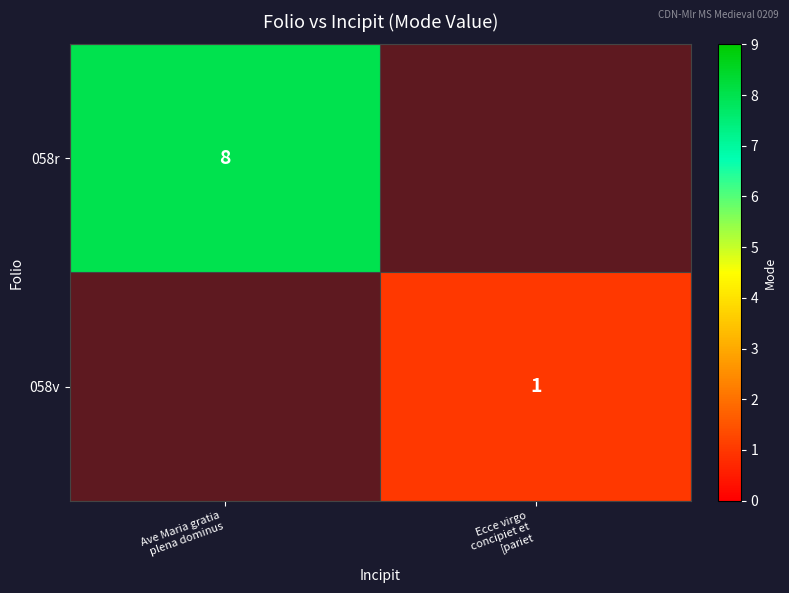

Which category has the lowest value in the 058r series?

Ave Maria gratia plena dominus